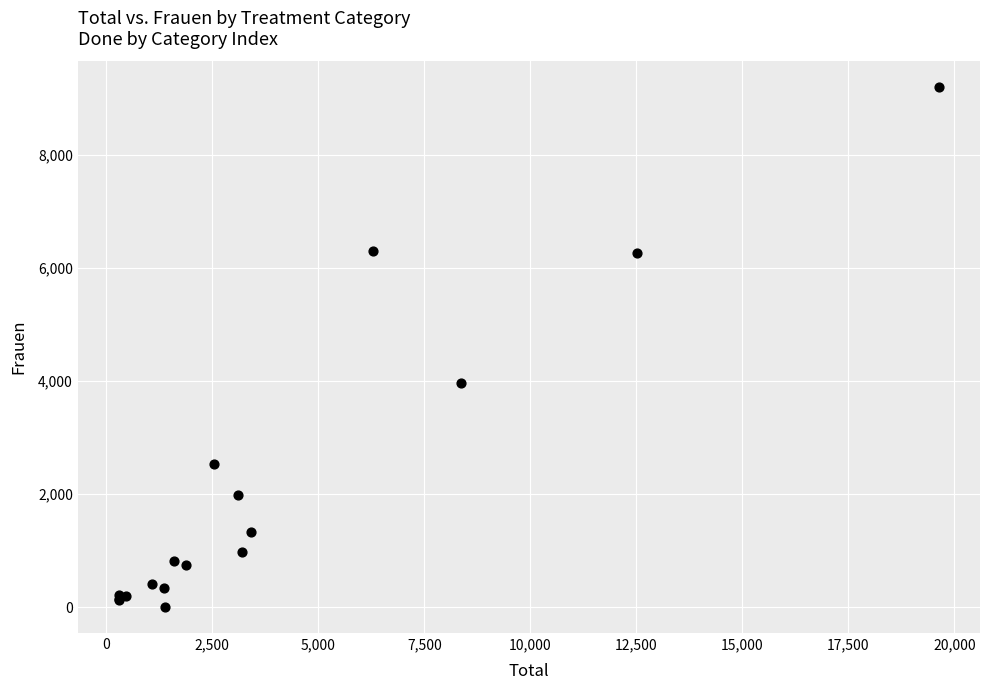

What Y value in the scatter plot is closest to 4594?

3966